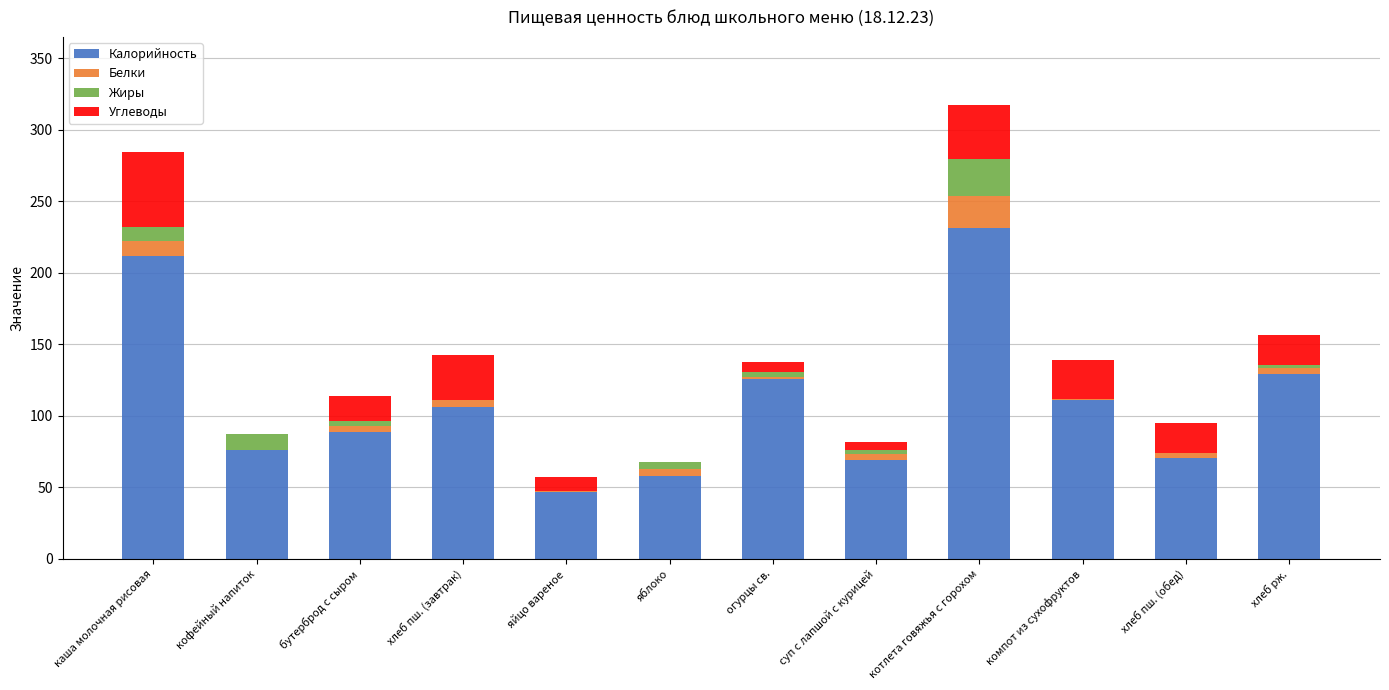

True or false: Калорийность has a value of 21.7 at кофейный напиток.

False